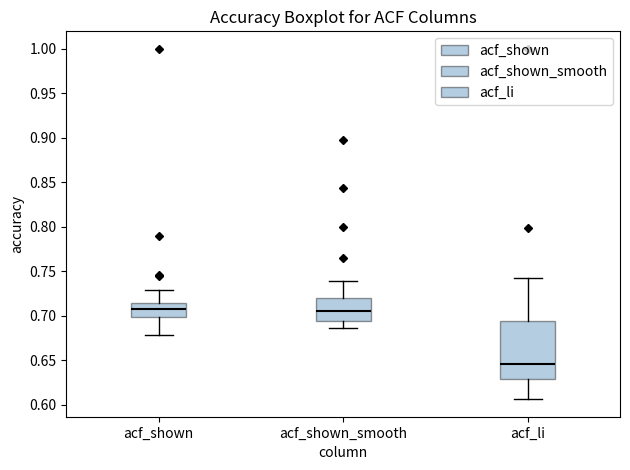

Which box's median line is the lowest?

acf_li